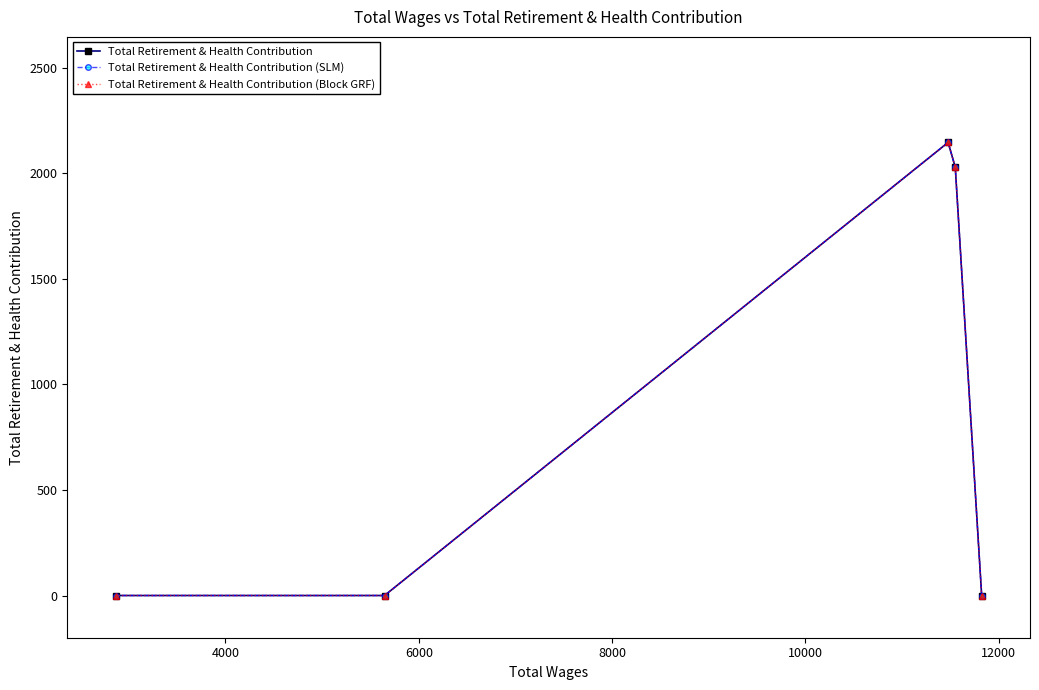

Does the chart have visible grid lines?

No